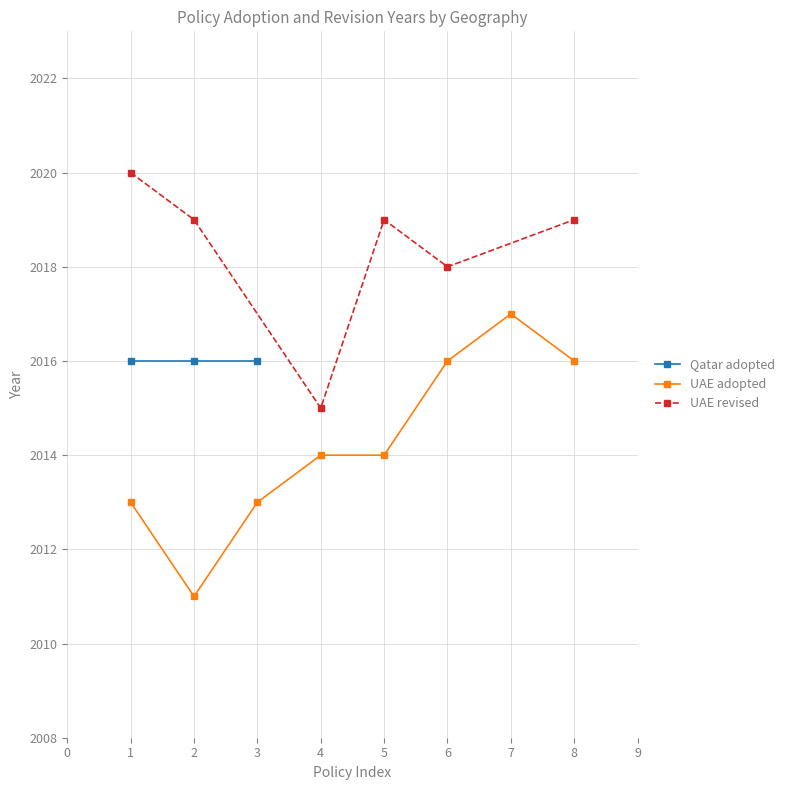

What is the maximum value for UAE adopted?

2017